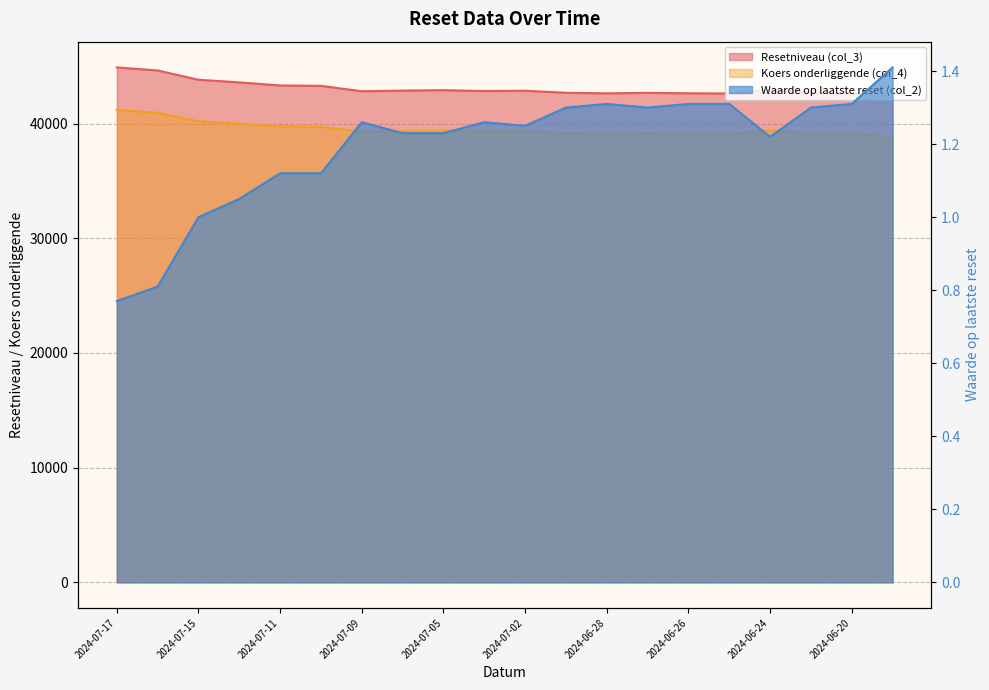

Does the chart have visible grid lines?

Yes